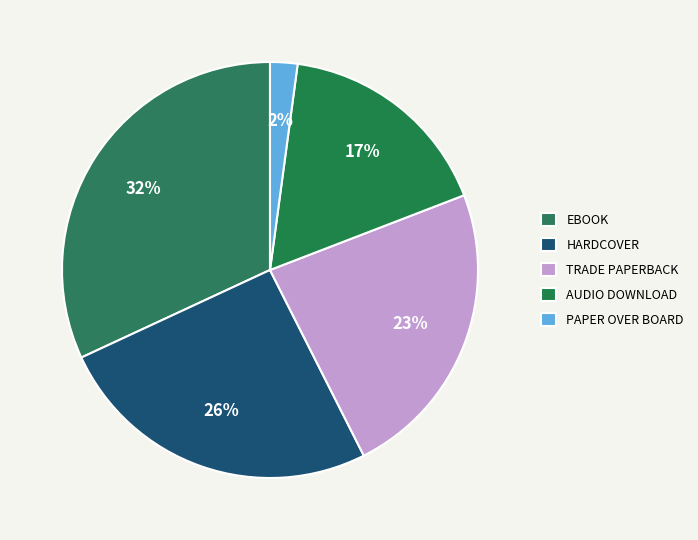

To the nearest percent, what is the difference between the largest and smallest slice percentages?

30%